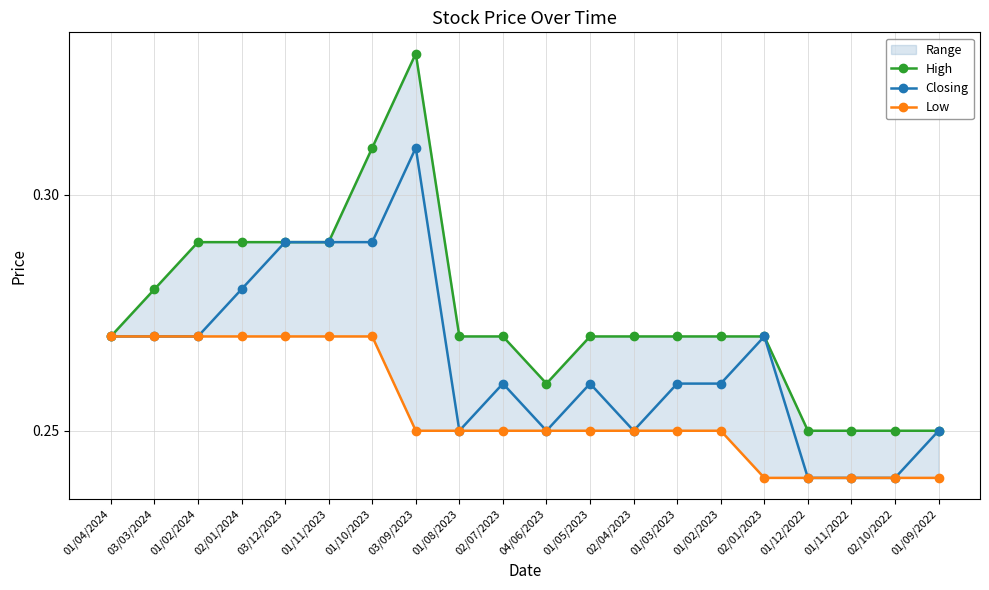

Is it true that High equals 0.4 at 01/11/2022?

False